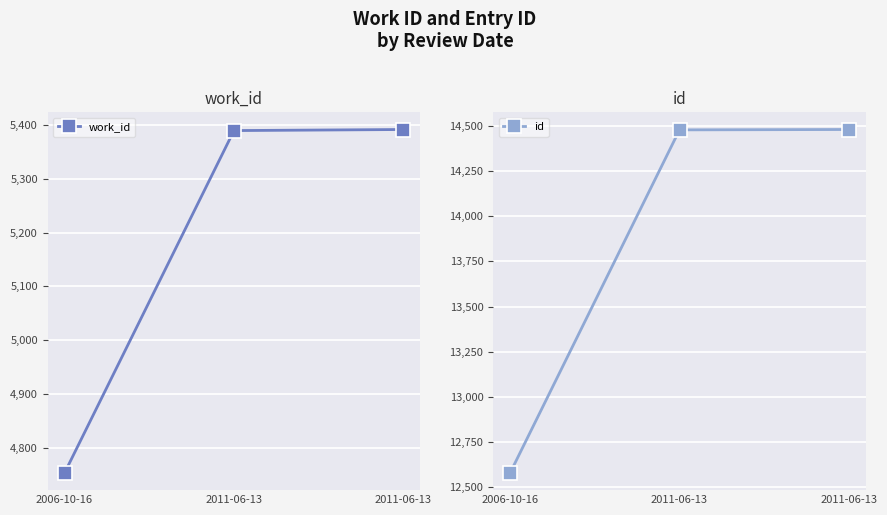

Reading right to left, extract all data points from this chart.

work_id: 2011-06-13=5392	2011-06-13=5390	2006-10-16=4753
id: 2011-06-13=14479	2011-06-13=14477	2006-10-16=12580